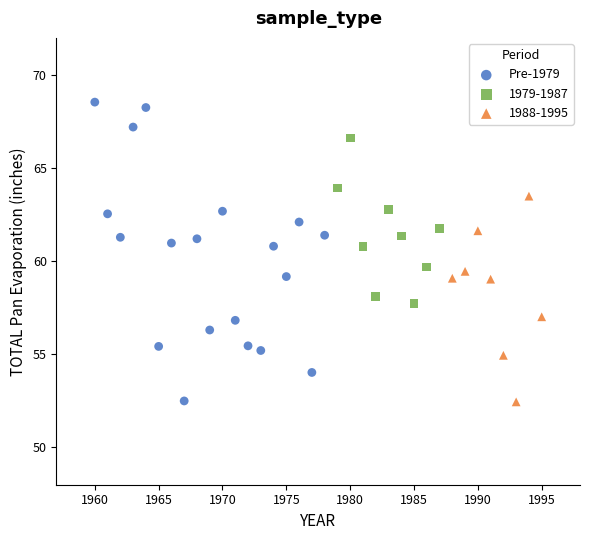

Which series contains the highest Y value?

Pre-1979